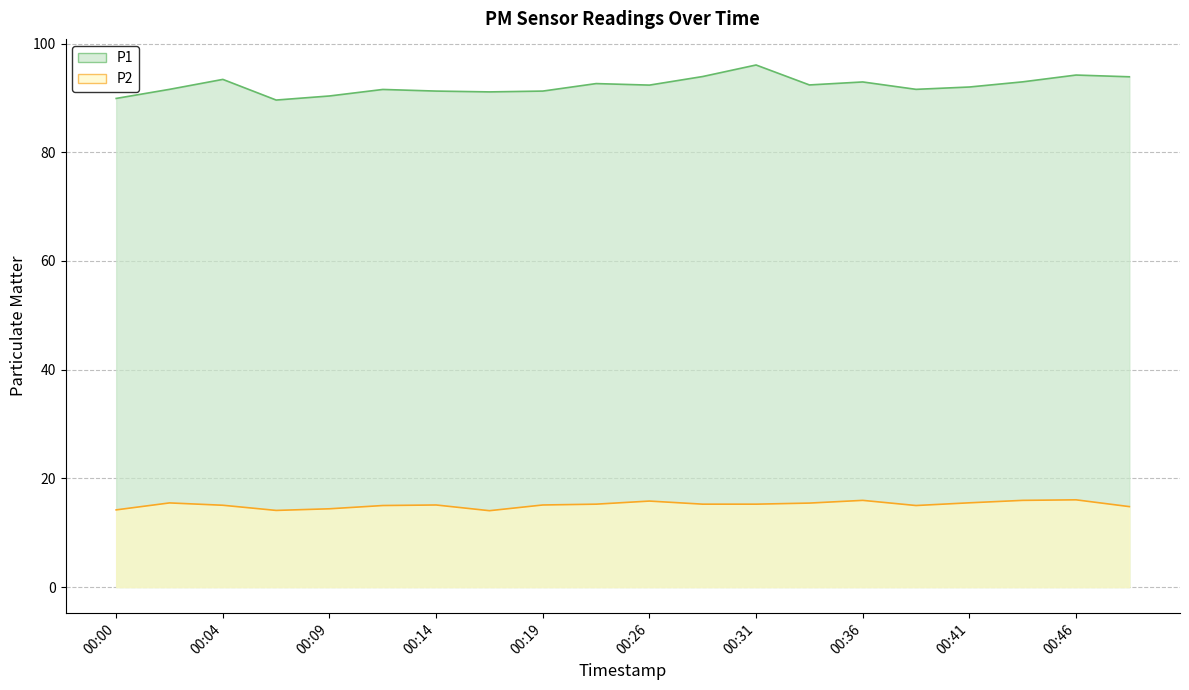

The value of P1 at 00:00 is 55.2. True or false?

False